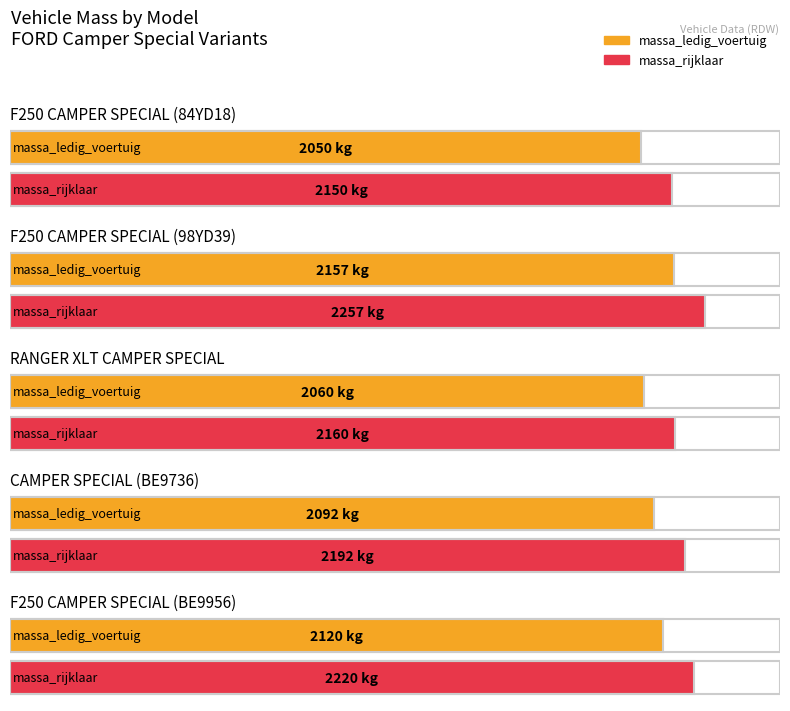

What is the difference between the maximum and minimum values in the massa_ledig_voertuig series?

107